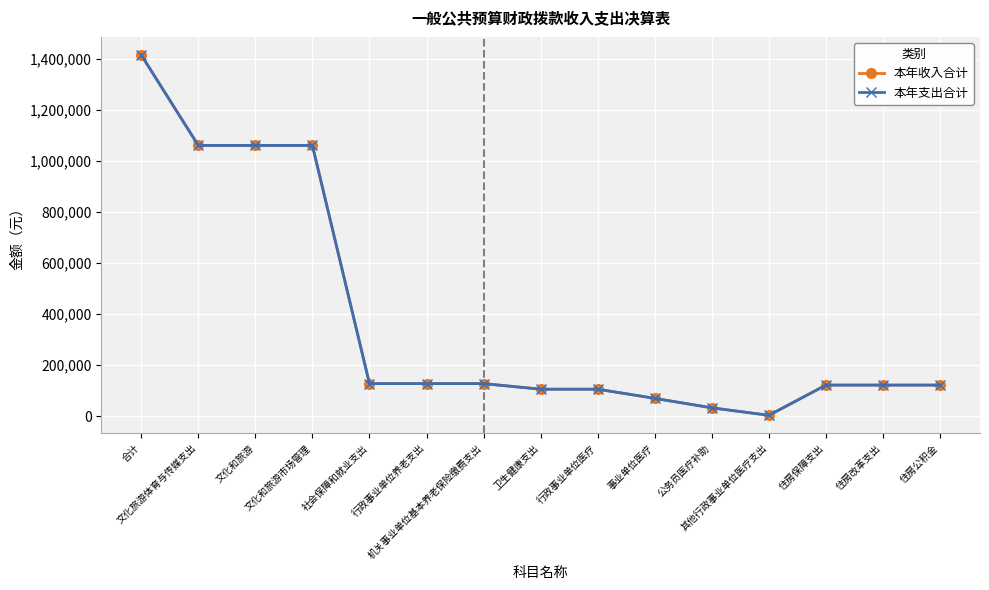

Which has a higher value, 住房改革支出 or 住房公积金?

住房改革支出